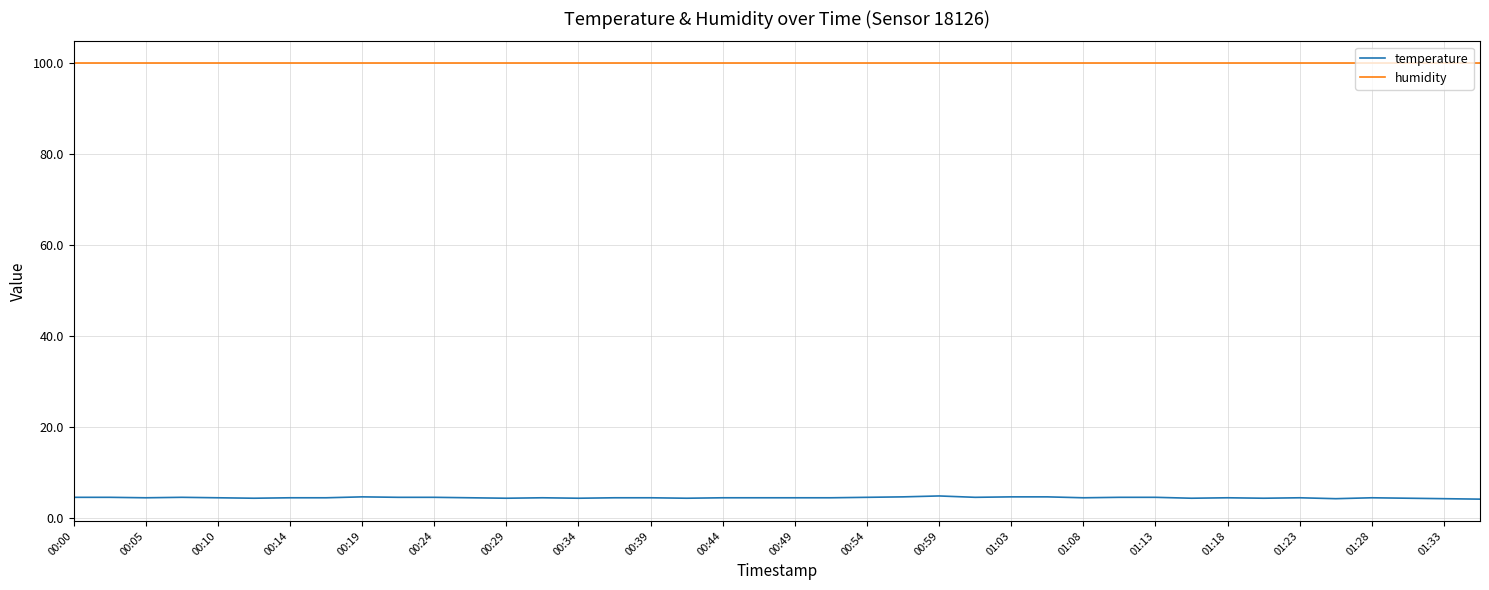

True or false: humidity and temperature cross at least once.

False